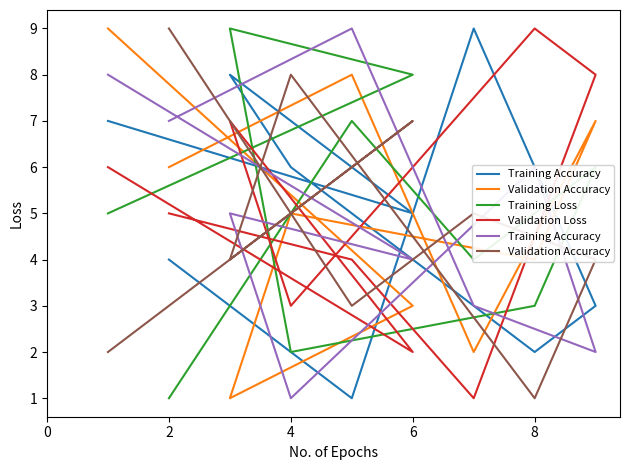

At how many categories does at least one series exceed 1?

9